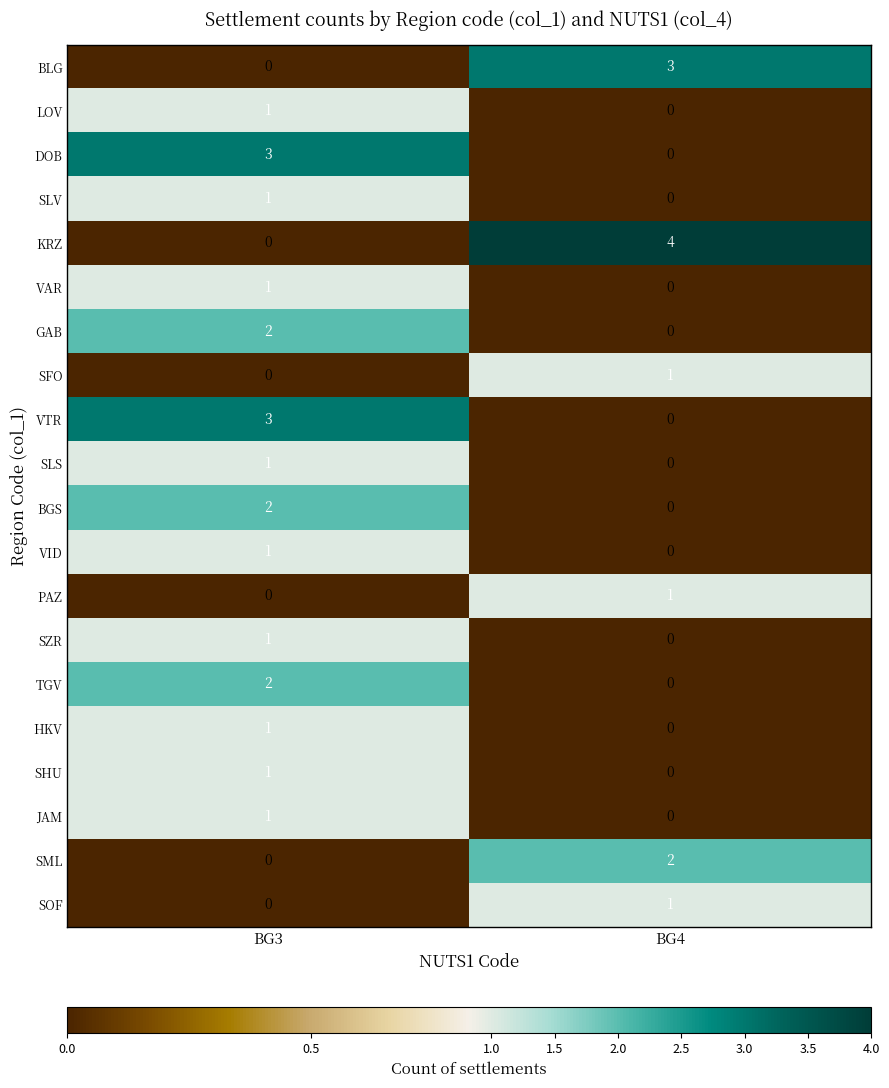

What is the difference between the KRZ values at BG3 and BG4?

4